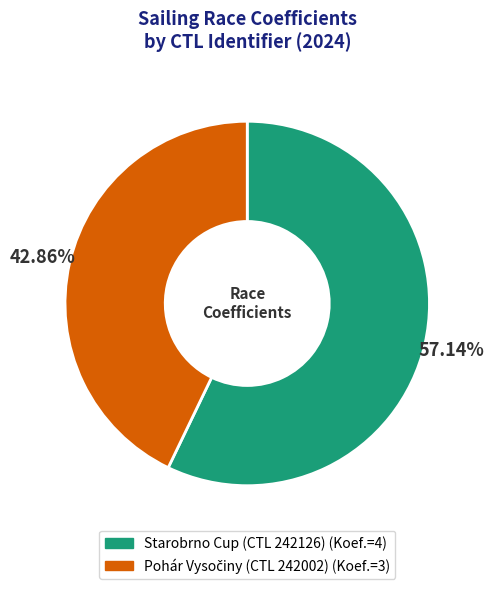

Is there a majority slice in this chart?

Yes